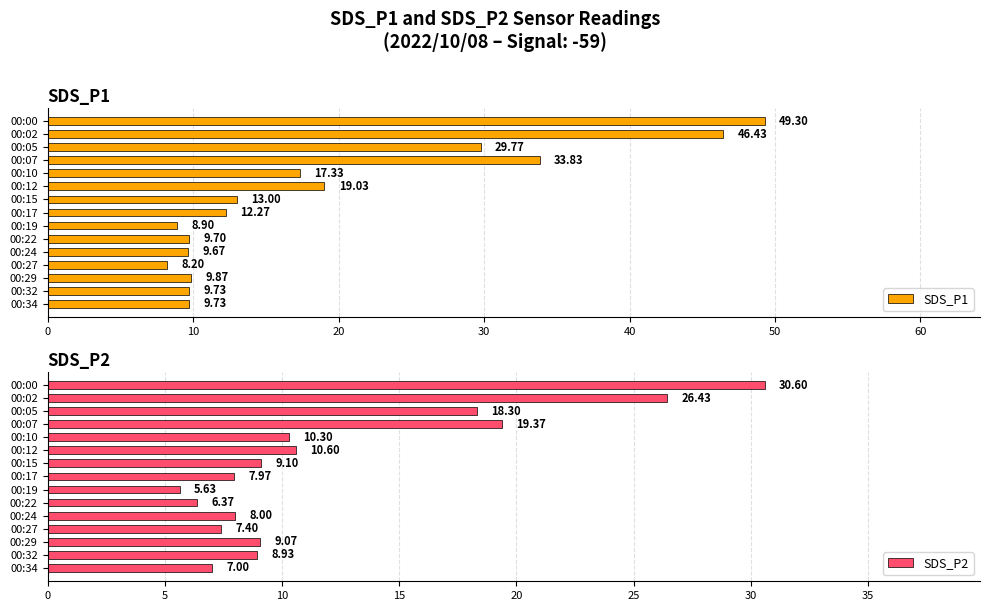

Reading right to left, extract all data points from this chart.

SDS_P1: 9.7	9.7	9.9	8.2	9.7	9.7	8.9	12.3	13.0	19.0	17.3	33.8	29.8	46.4	49.3
SDS_P2: 7.0	8.9	9.1	7.4	8.0	6.4	5.6	8.0	9.1	10.6	10.3	19.4	18.3	26.4	30.6